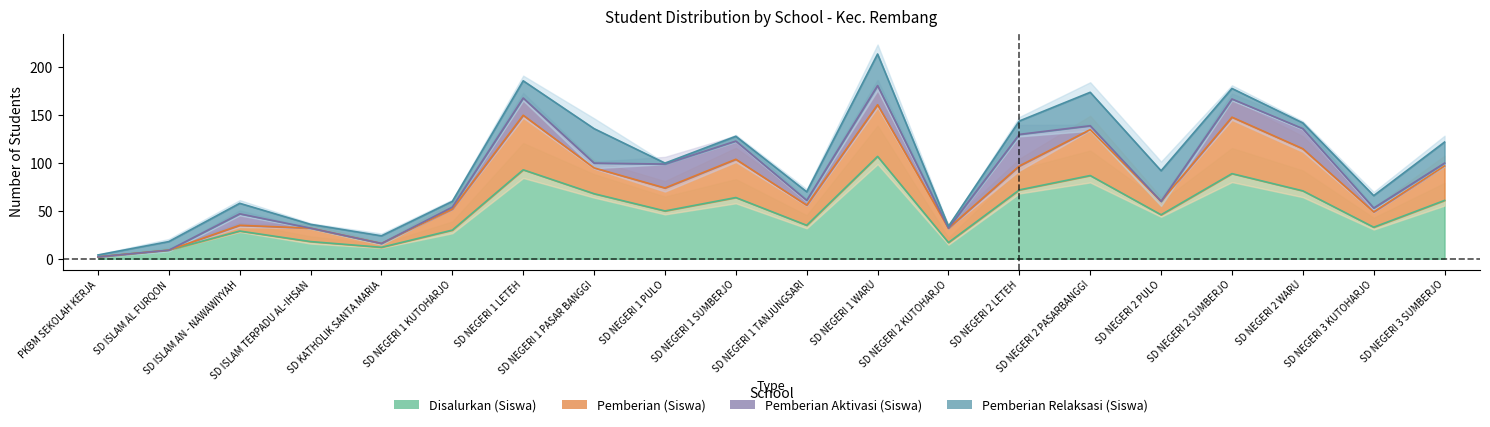

What is the total value across all series at SD ISLAM AN - NAWAWIYYAH?

58